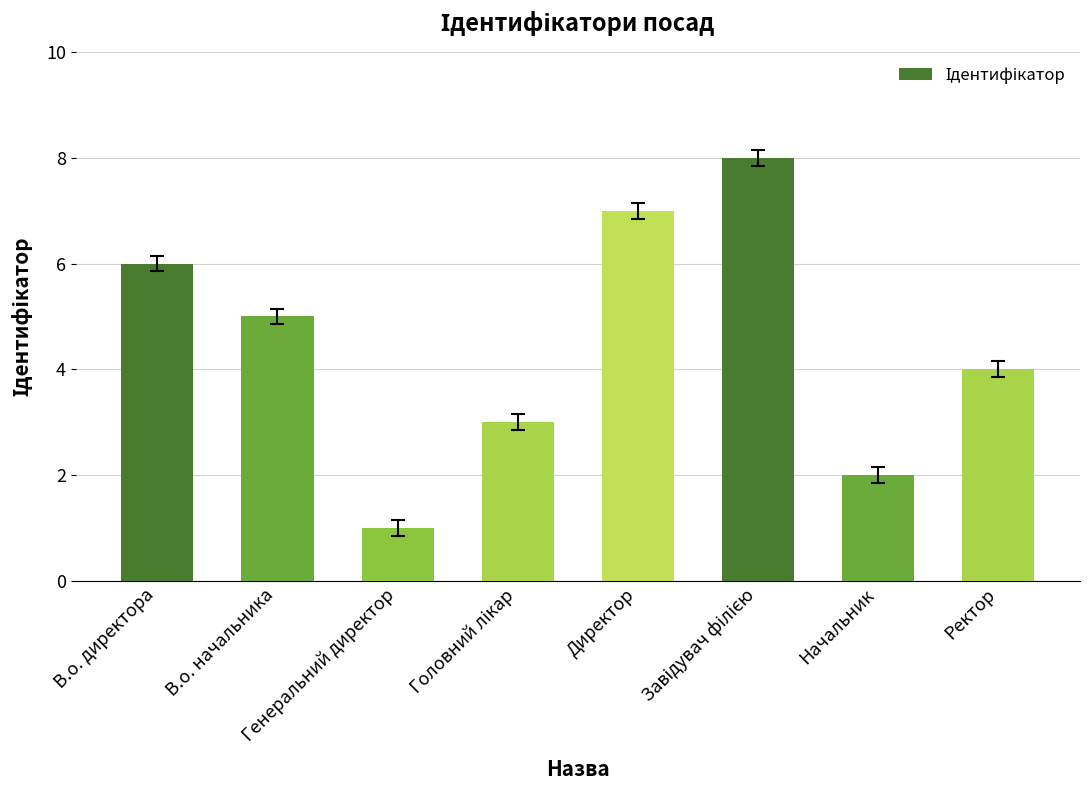

What is the difference between the maximum and minimum values?

7